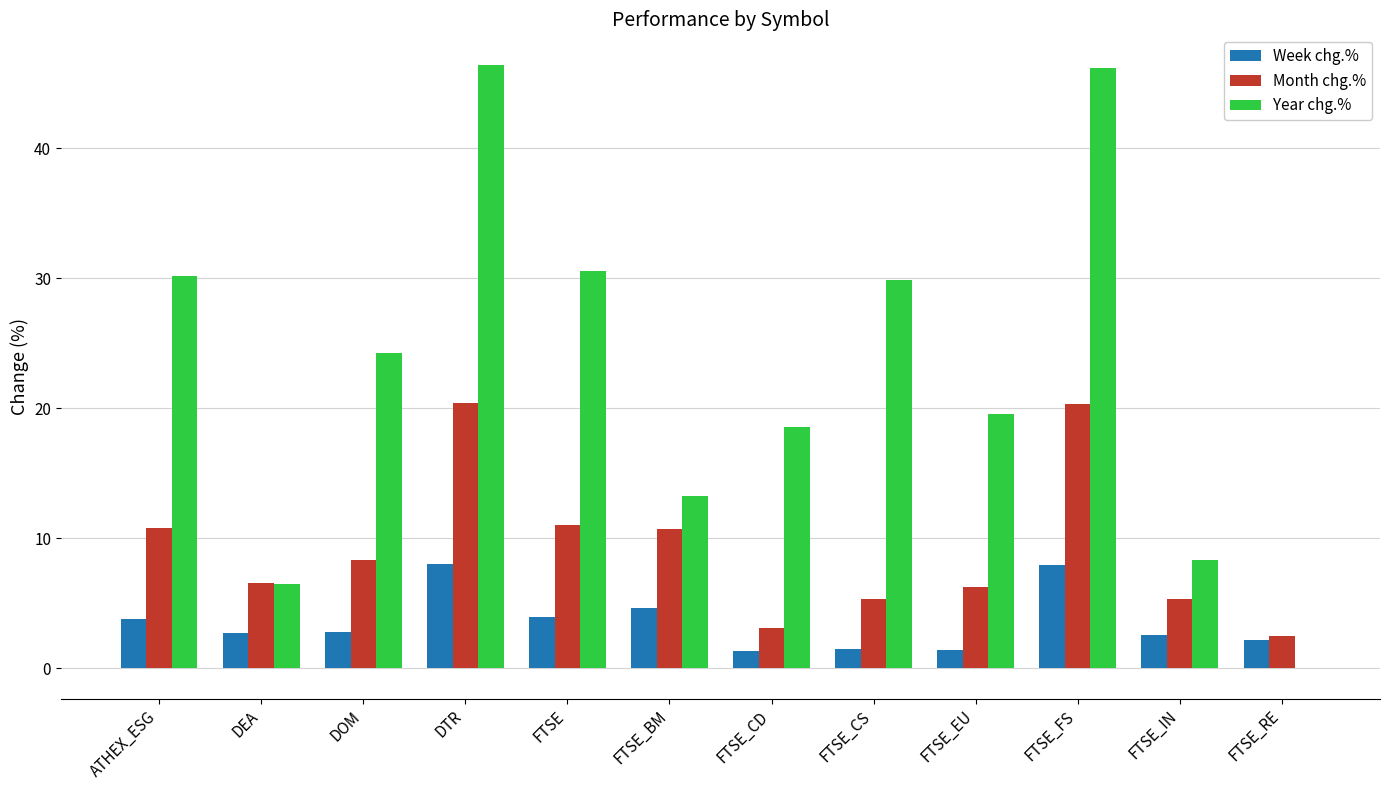

Is the value of Month chg.% at ATHEX_ESG greater than the value of Week chg.% at FTSE_EU?

Yes